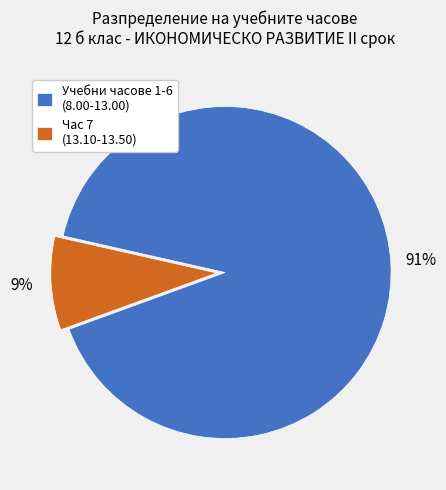

To the nearest percent, what portion does Час 7 (13.10-13.50) represent?

9%